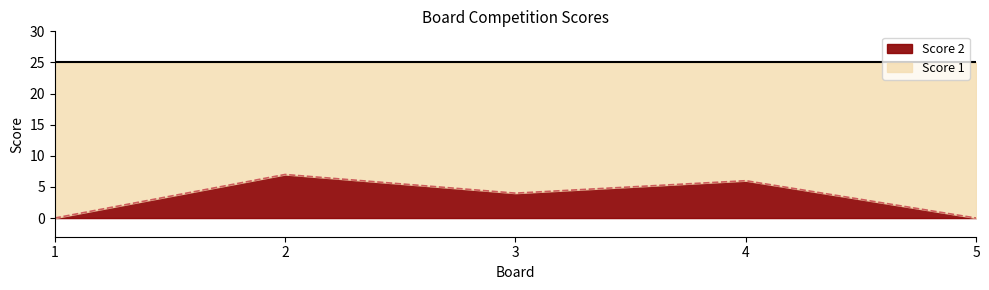

List the labels in order of value, largest first.

2, 4, 3, 1, 5